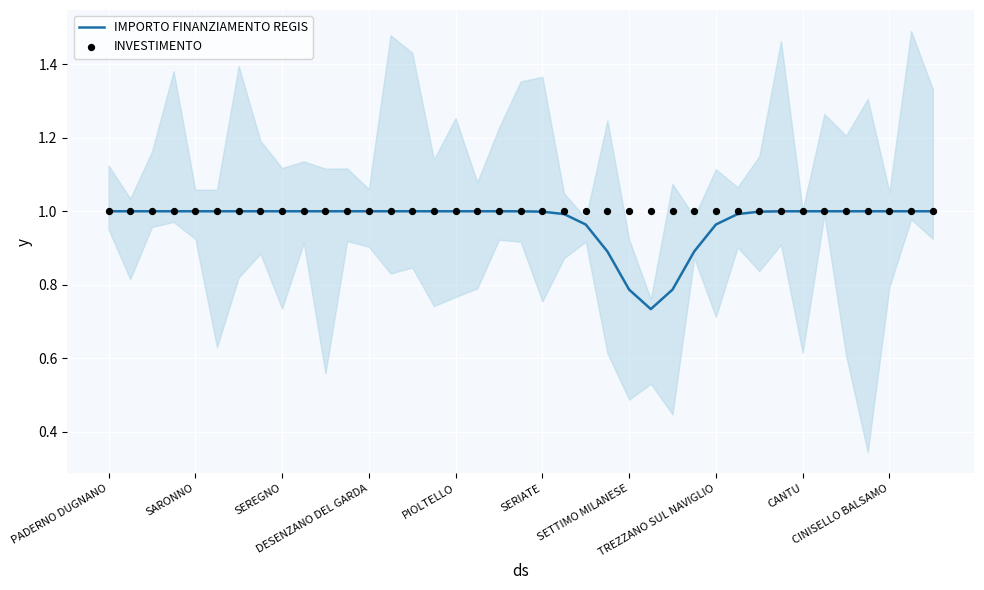

Which series has the largest total across all categories?

INVESTIMENTO